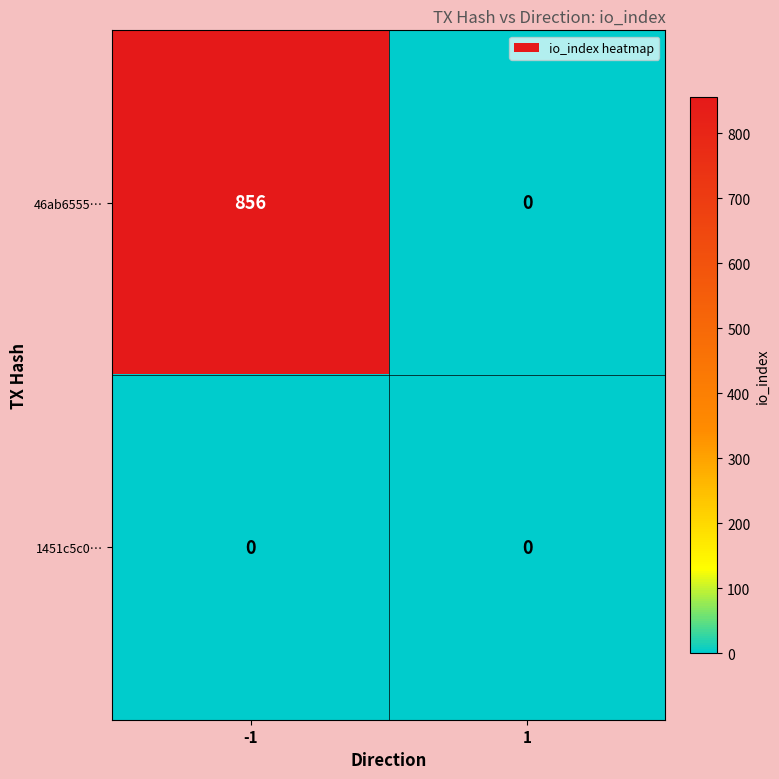

What is the maximum value shown in the chart?

856